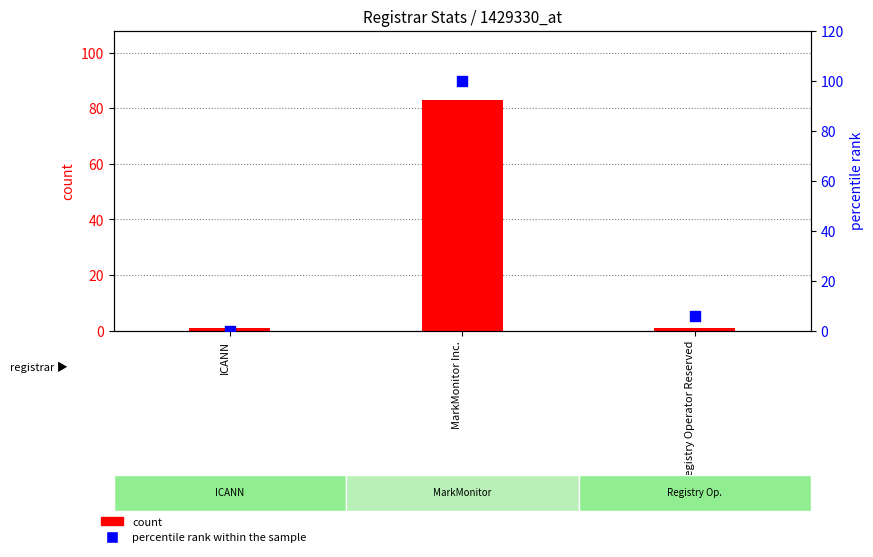

At which category is the sum across all series the highest?

MarkMonitor Inc.